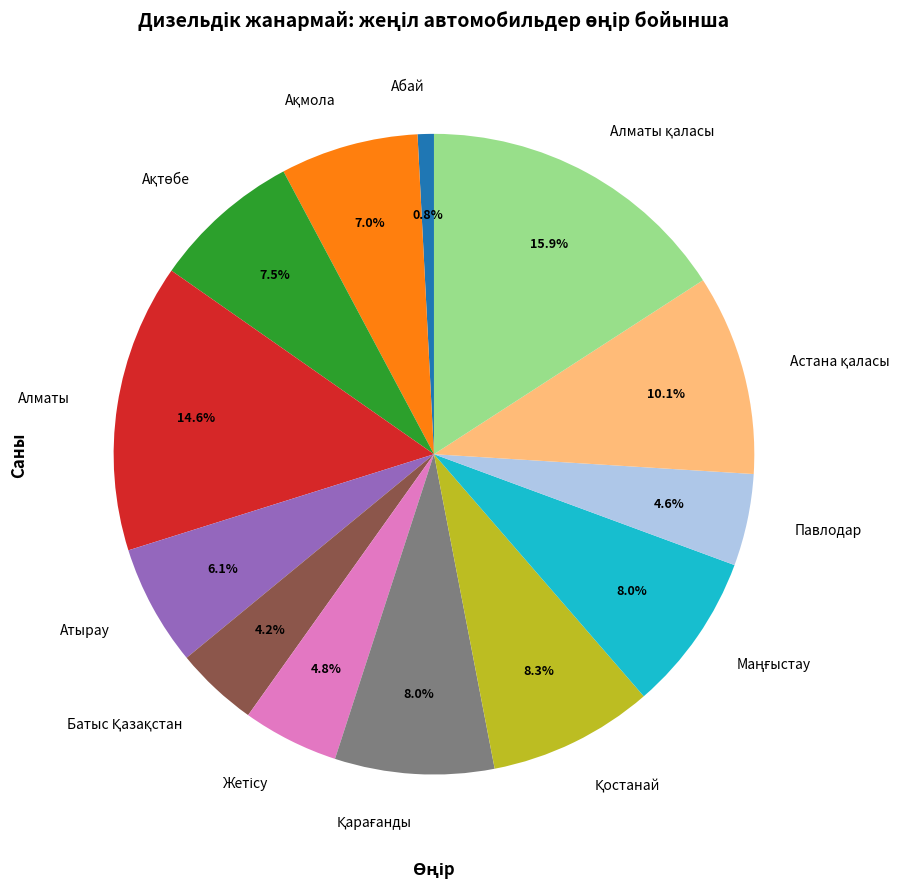

Which slice is the smallest?

Абай